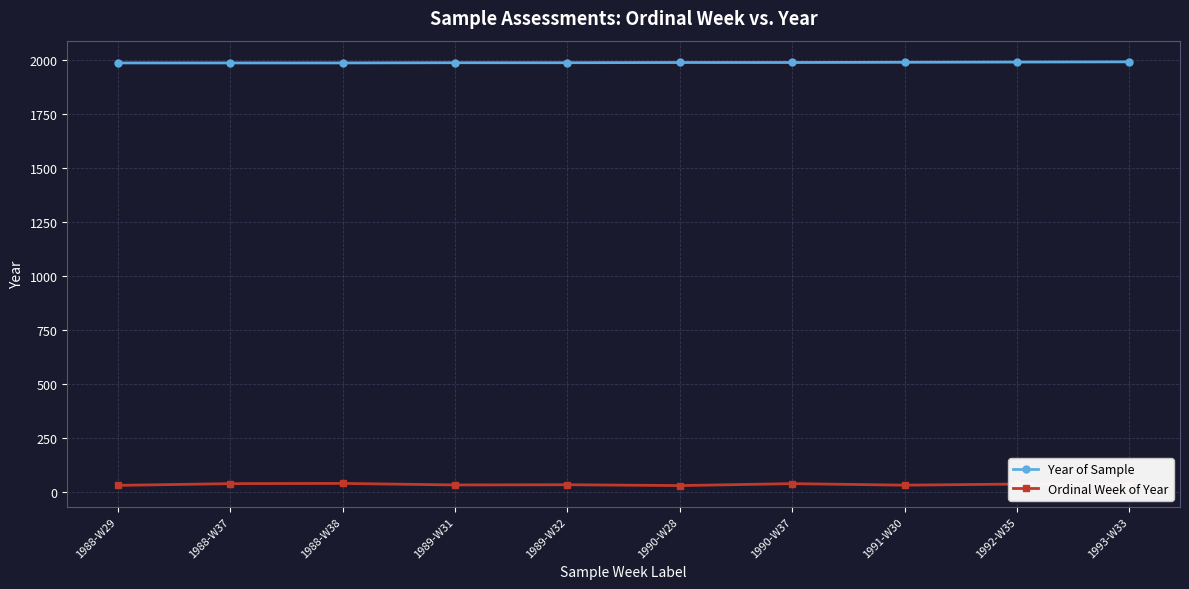

Count the Ordinal Week of Year values in the range 30 to 37.

7